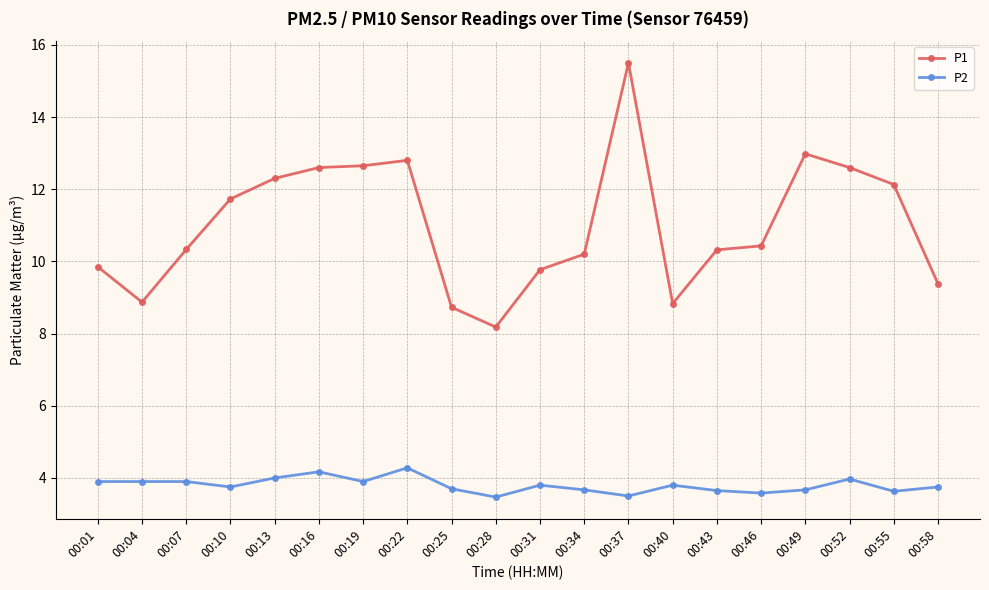

What value does the P1 series have at 00:31?

9.8